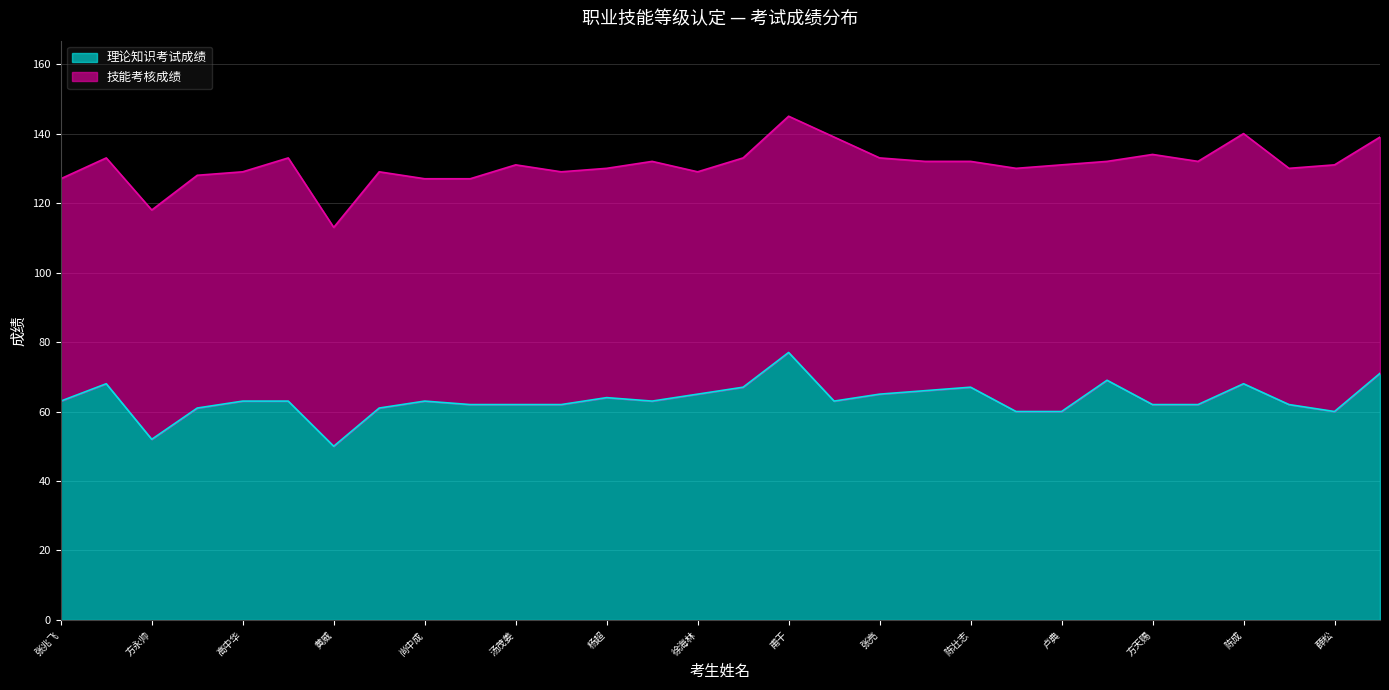

What is the difference between the values at 陈金梁 and 方向明?

2